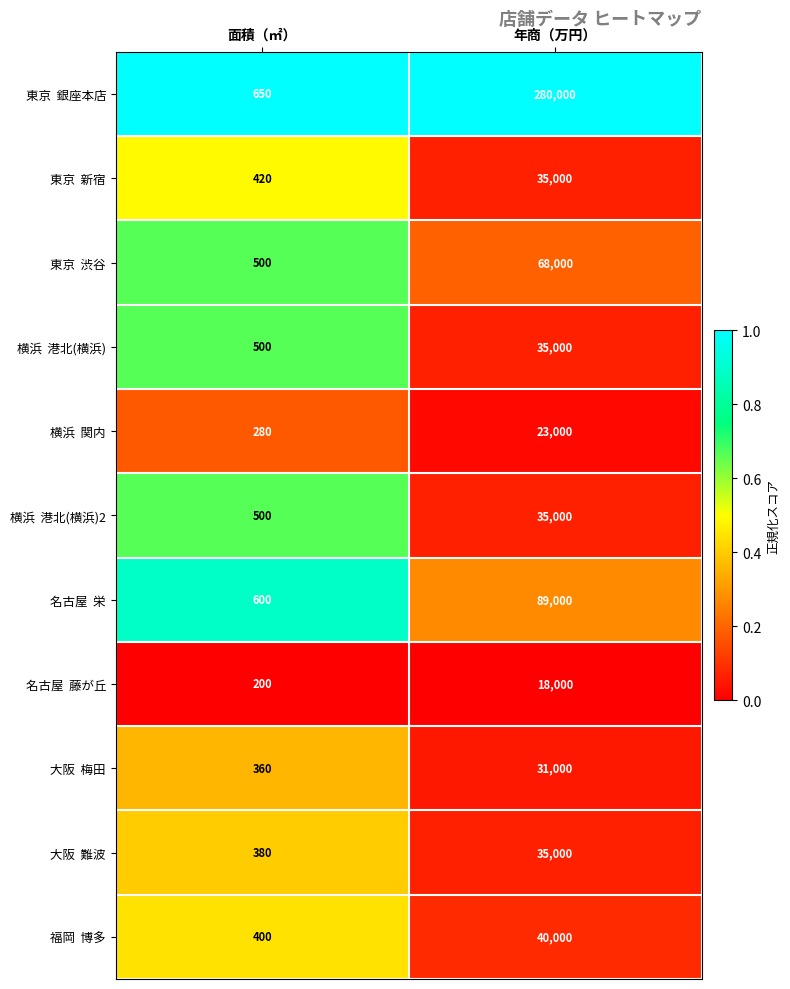

What is the total value across all series at 年商（万円）?

689000